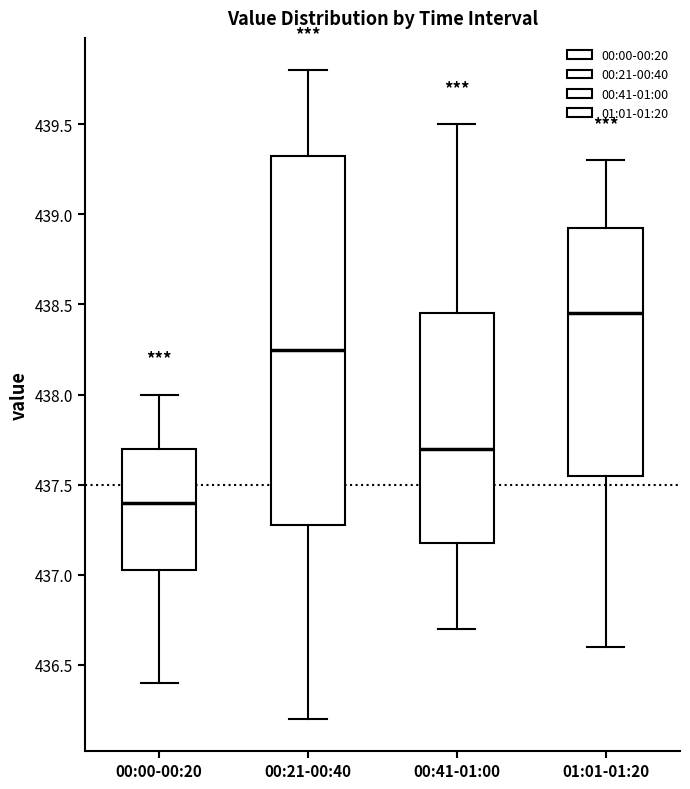

Reading left to right, read every box against the y-axis: the position of its median line, the range the box covers, and the ends of its whiskers. The values are not printed on the chart, so give them approximately, as read against the axis.

00:00-00:20: median 437.40, box 437.05 to 437.70, whiskers 436.40 to 438.00
00:21-00:40: median 438.25, box 437.30 to 439.35, whiskers 436.20 to 439.80
00:41-01:00: median 437.70, box 437.20 to 438.45, whiskers 436.70 to 439.50
01:01-01:20: median 438.45, box 437.55 to 438.95, whiskers 436.60 to 439.30